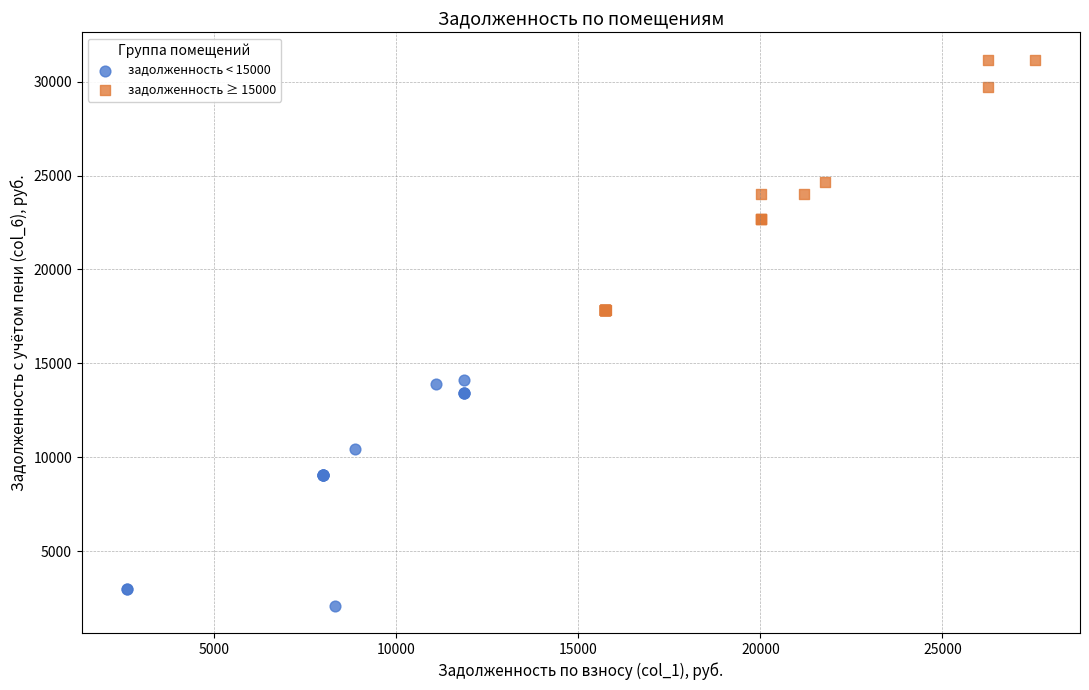

Which series contains the highest Y value?

задолженность ≥ 15000